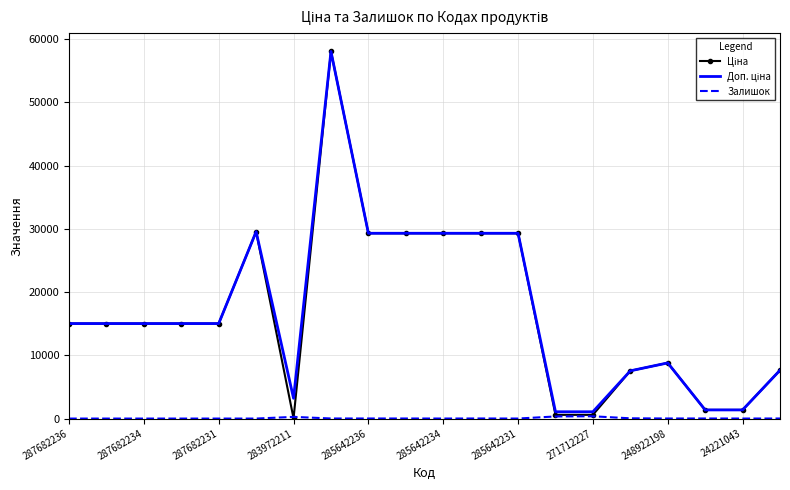

What is the total value across all series at 287682236?

30038.4